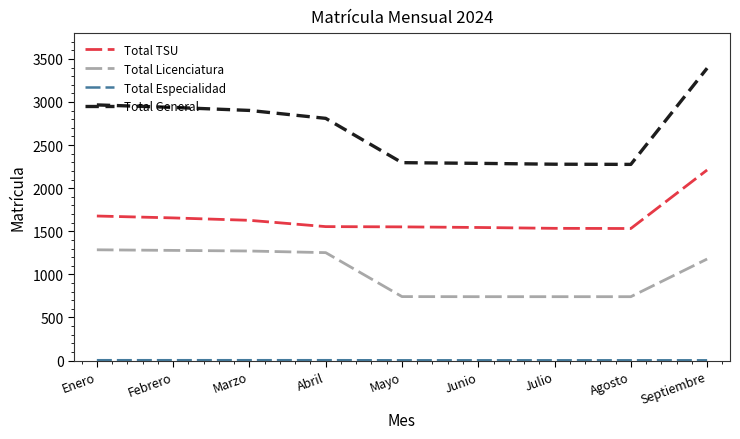

What is the greatest value displayed?

3392